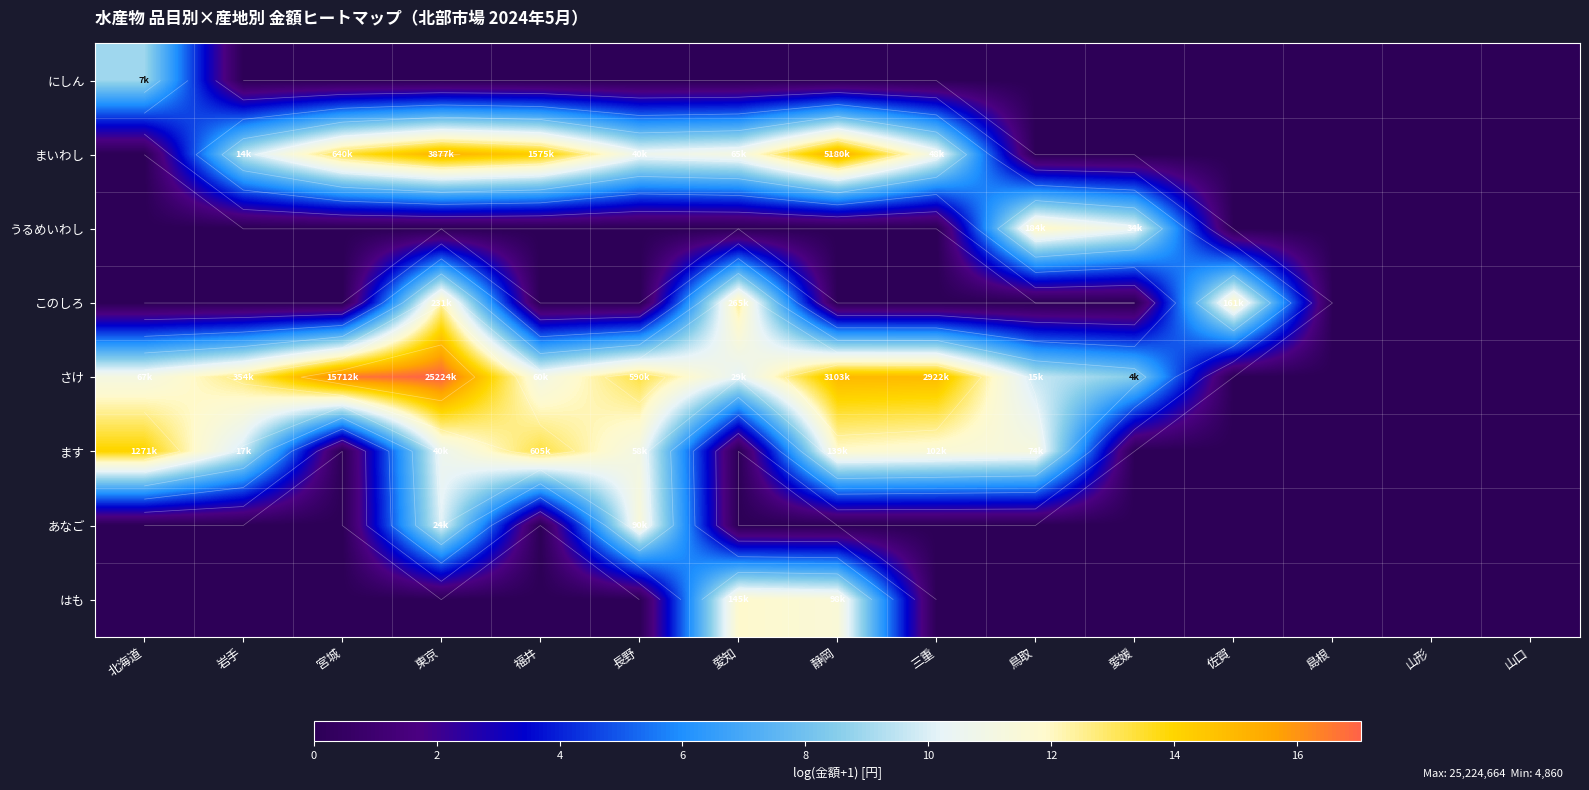

Between 北海道 and 愛媛, which series saw the biggest shift?

ます